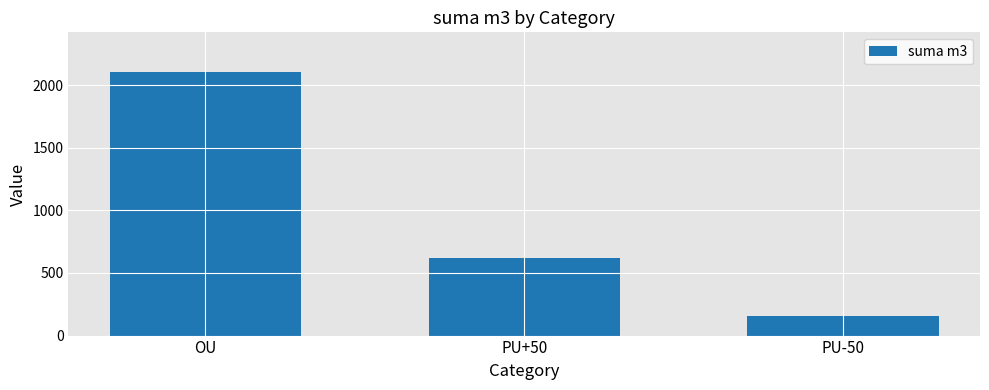

The chart shows a value of 2106 at OU. True or false?

True